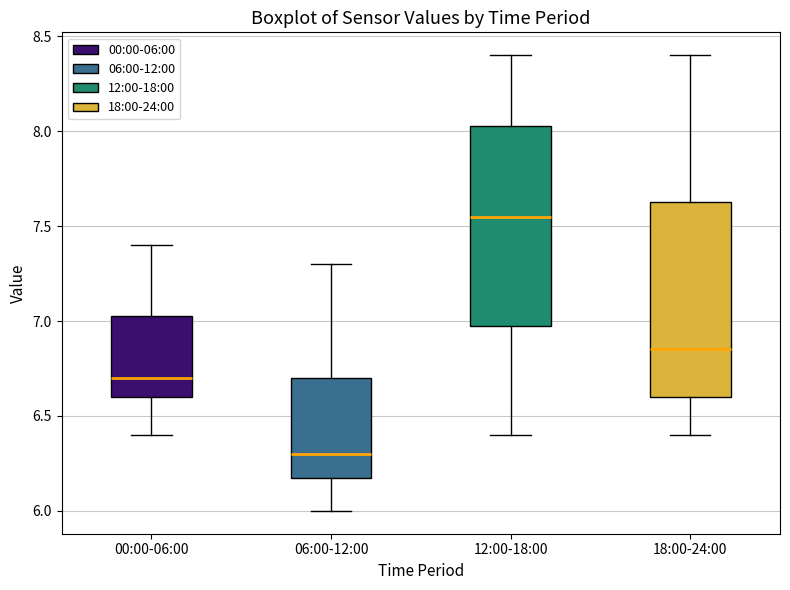

Reading left to right, transcribe this box plot: for each box, give where its median line is, the range the box spans, and where its two whiskers end, as read against the y-axis. The values are not printed on the chart, so give them approximately, as read against the axis.

00:00-06:00: median 6.70, box 6.60 to 7.05, whiskers 6.40 to 7.40
06:00-12:00: median 6.30, box 6.20 to 6.70, whiskers 6.00 to 7.30
12:00-18:00: median 7.55, box 7.00 to 8.05, whiskers 6.40 to 8.40
18:00-24:00: median 6.85, box 6.60 to 7.65, whiskers 6.40 to 8.40